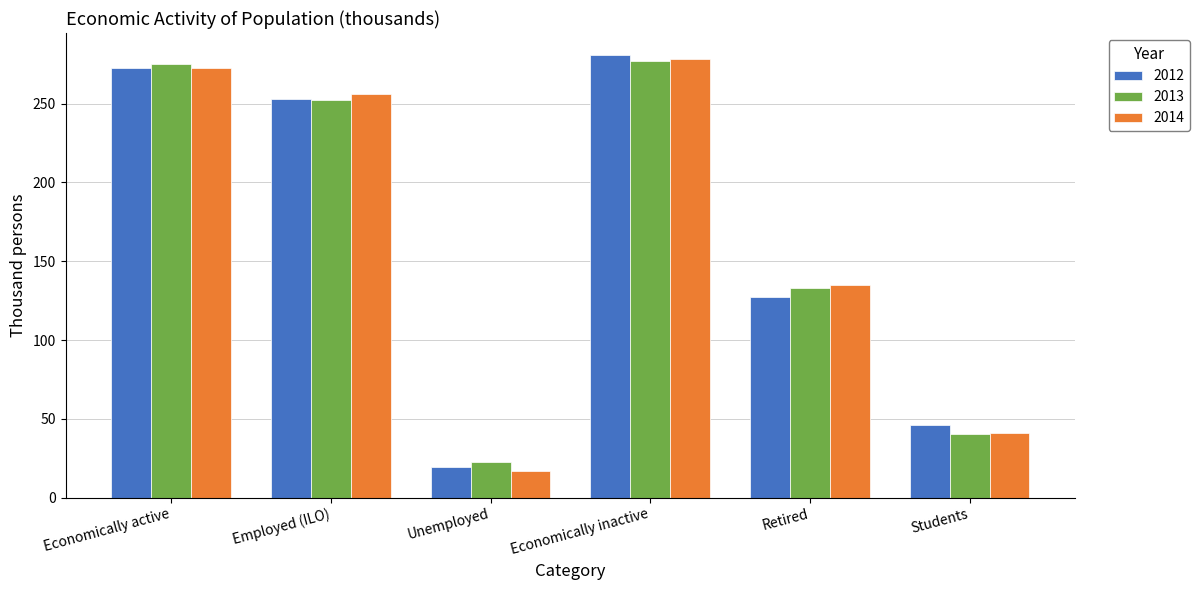

Are the bars horizontal?

No